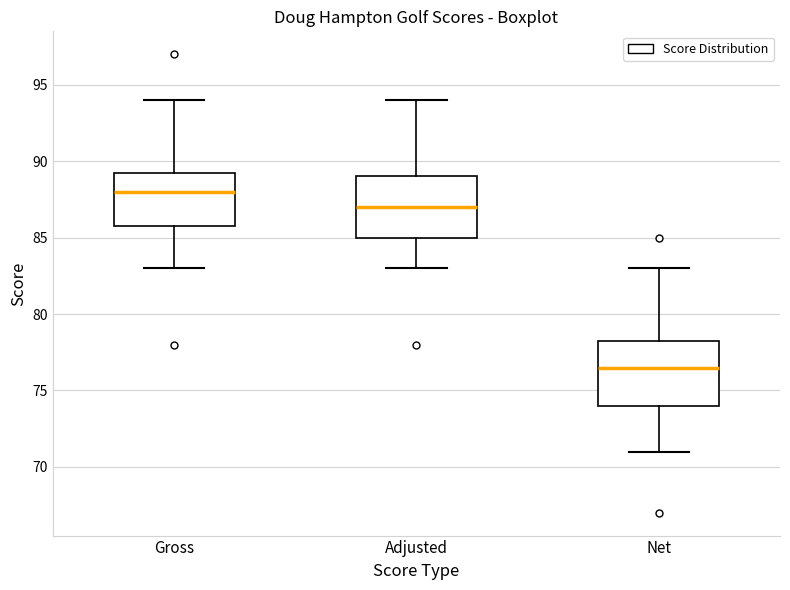

Reading left to right, read every box against the y-axis: the position of its median line, the range the box covers, and the ends of its whiskers. The values are not printed on the chart, so give them approximately, as read against the axis.

Gross: median 88.0, box 86.0 to 89.5, whiskers 83.0 to 94.0
Adjusted: median 87.0, box 85.0 to 89.0, whiskers 83.0 to 94.0
Net: median 76.5, box 74.0 to 78.5, whiskers 71.0 to 83.0